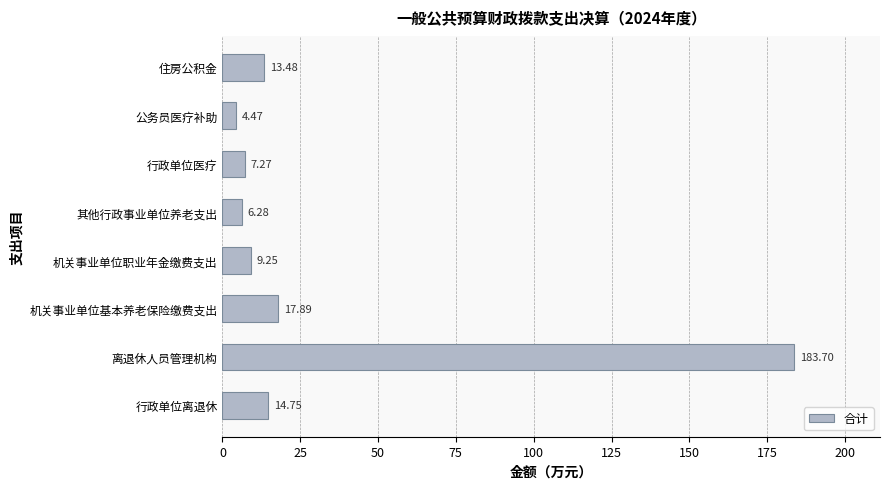

What is the difference between the values at 行政单位医疗 and 行政单位离退休?

7.5